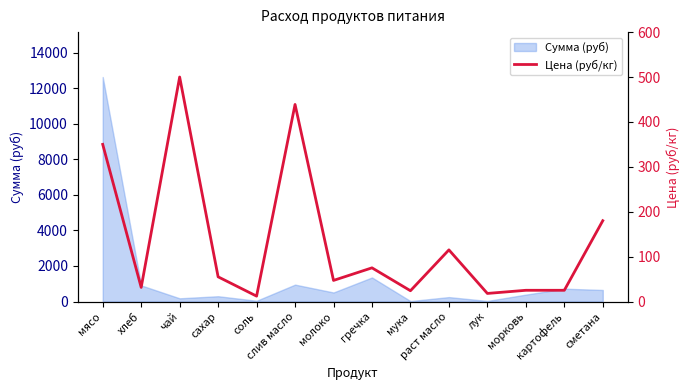

Where is Сумма (руб) nearest to the value 6330?

гречка